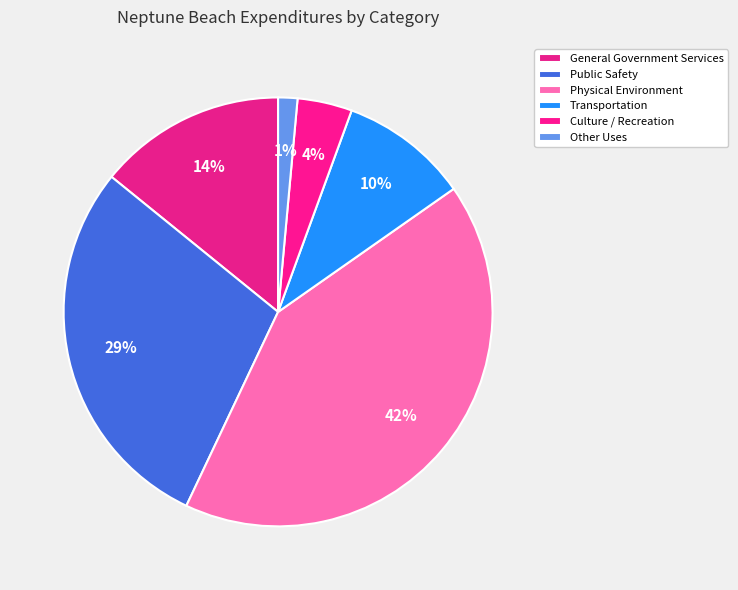

Count the number of slices in the pie.

6